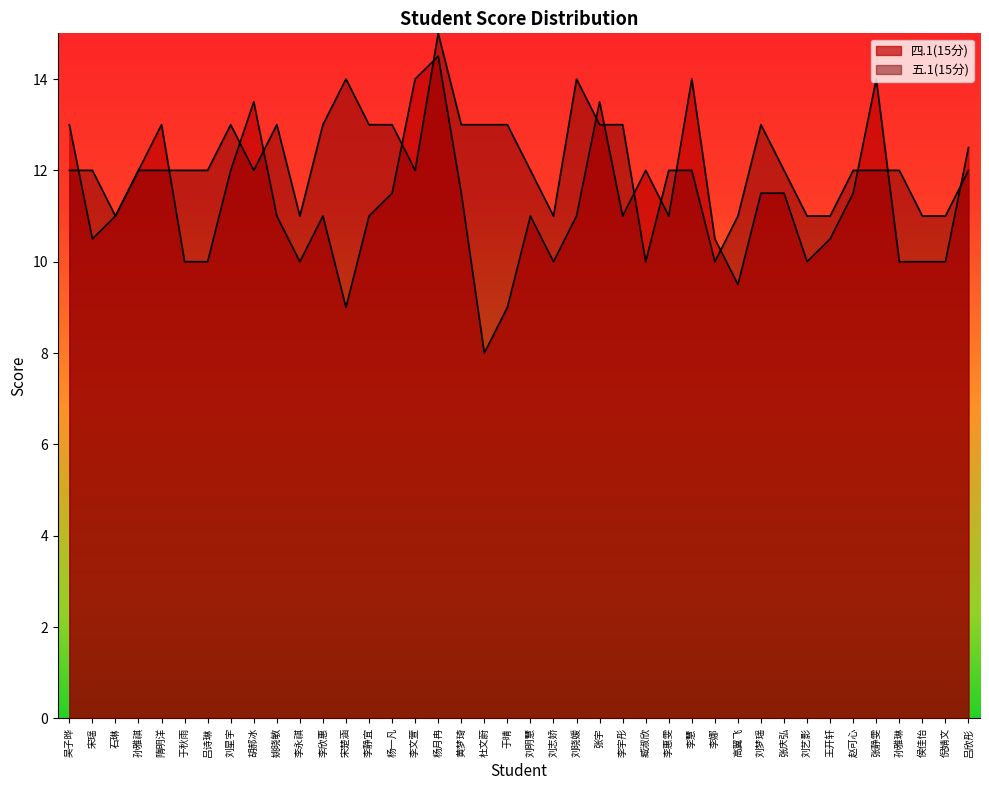

Is the value of 四.1(15分) at 臧淑欣 greater than the value of 五.1(15分) at 宋楚涵?

No